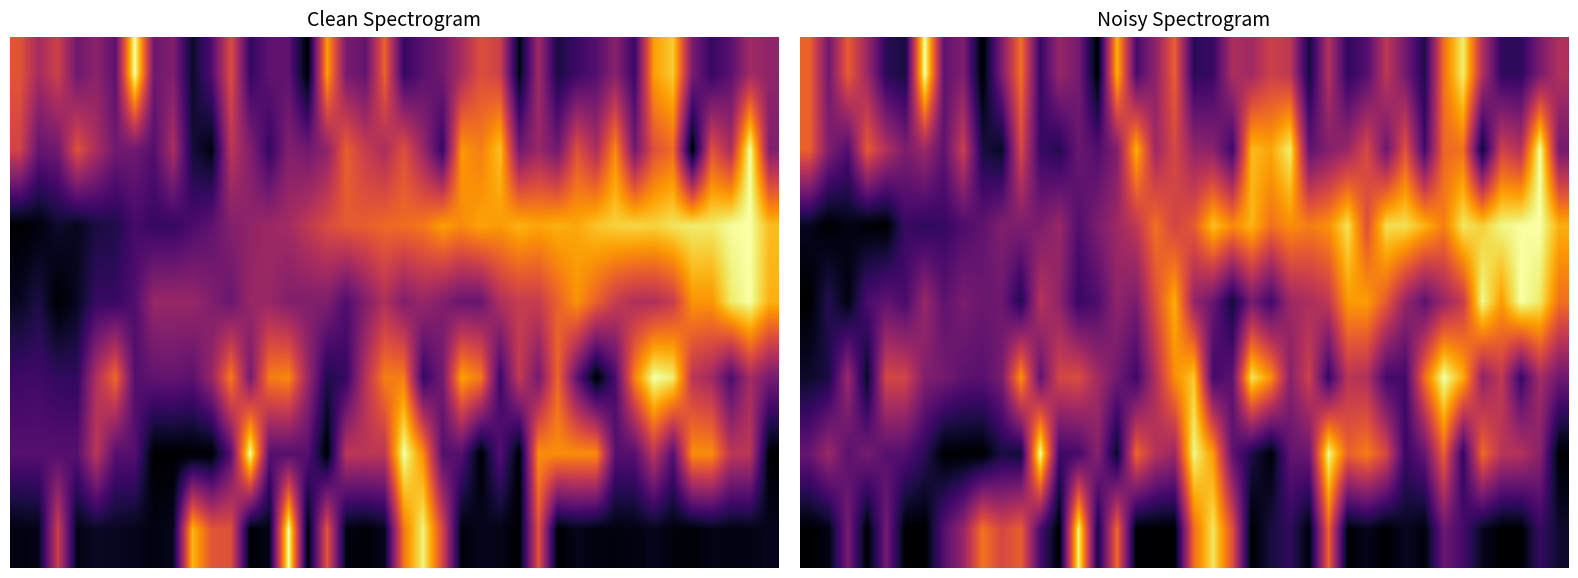

How many categories are shown in the chart?

40